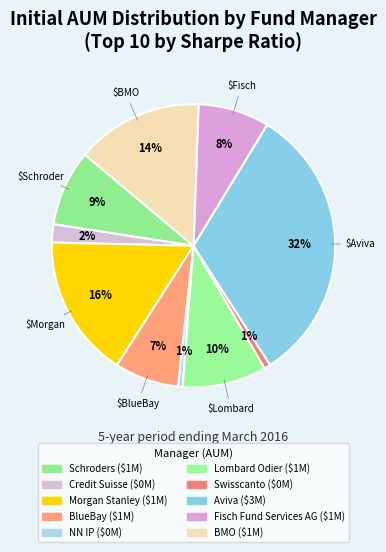

What is the smallest slice in the pie chart?

1